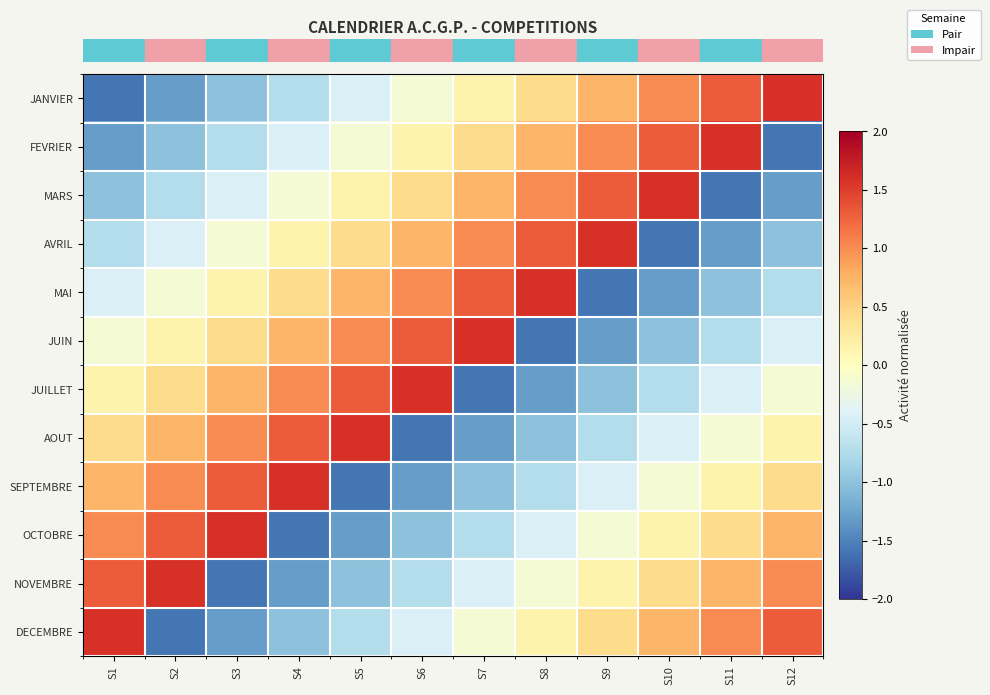

At which category is the sum across all series the highest?

S1